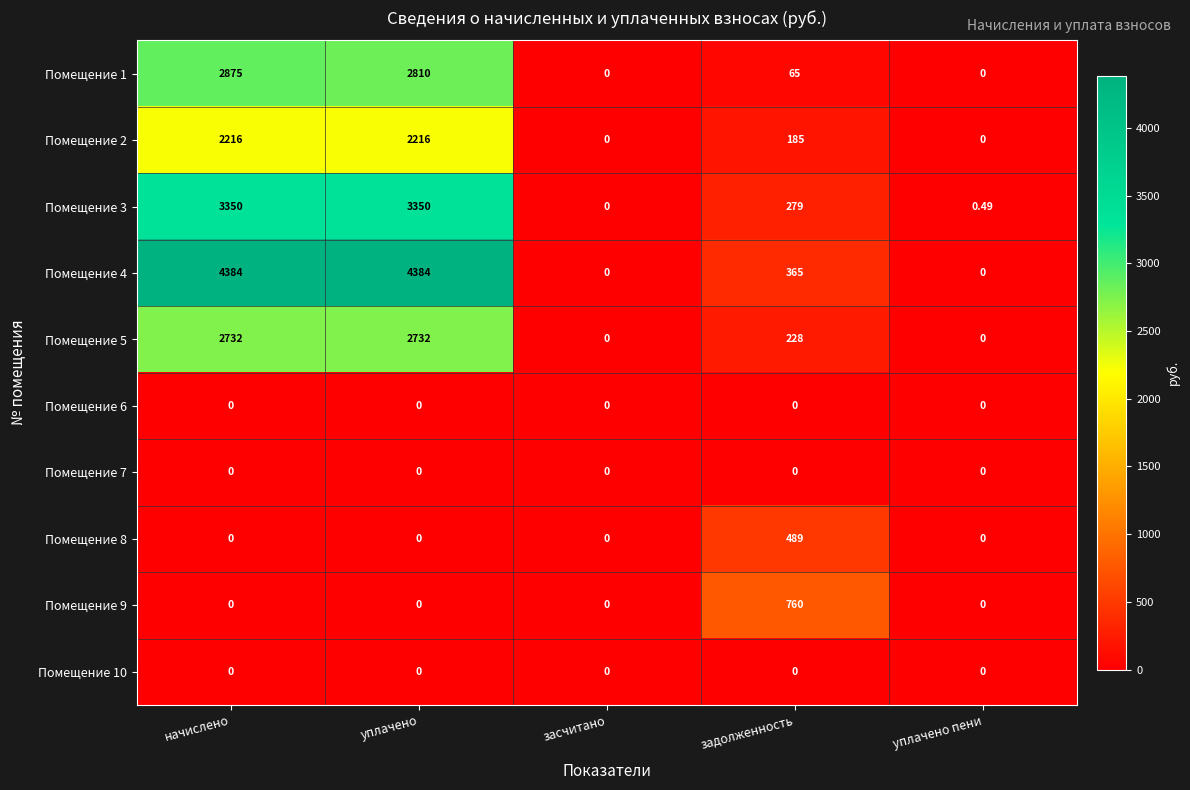

At which label does Помещение 3 first exceed 279?

начислено